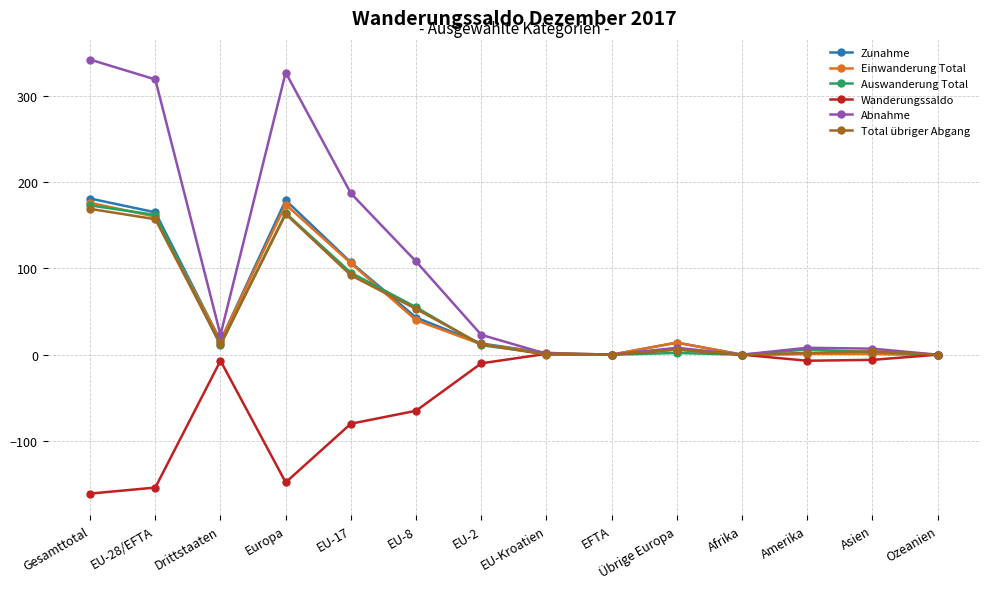

How many lines are shown in the chart?

6